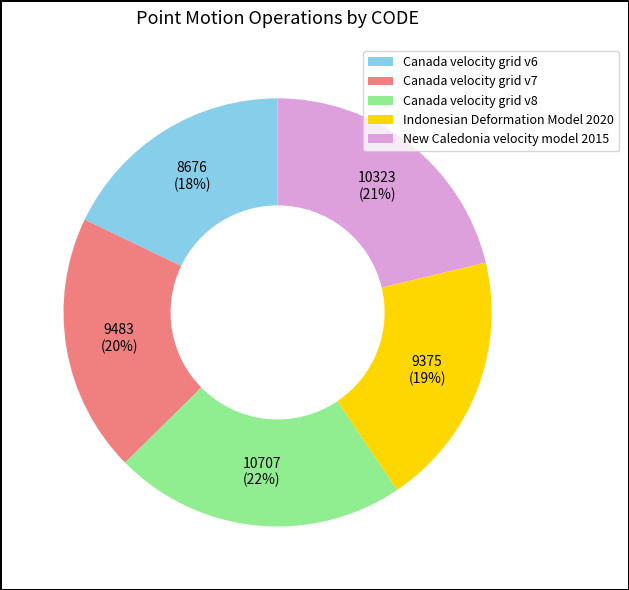

To the nearest percent, what portion does Indonesian Deformation Model 2020 represent?

19%